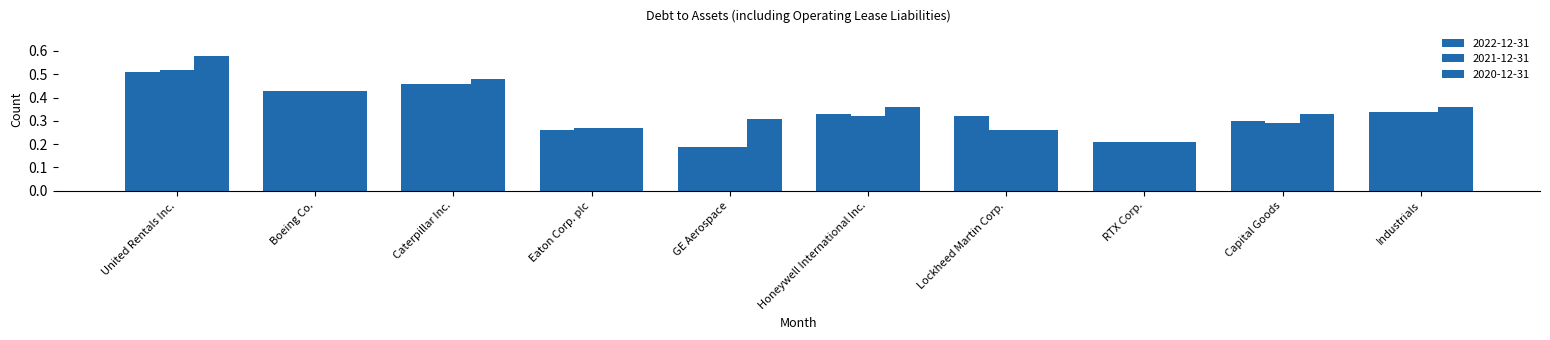

Reading right to left, extract all data points from this chart.

2022-12-31: 0.3	0.3	0.2	0.3	0.3	0.2	0.3	0.5	0.4	0.5
2021-12-31: 0.3	0.3	0.2	0.3	0.3	0.2	0.3	0.5	0.4	0.5
2020-12-31: 0.4	0.3	0.2	0.3	0.4	0.3	0.3	0.5	0.4	0.6